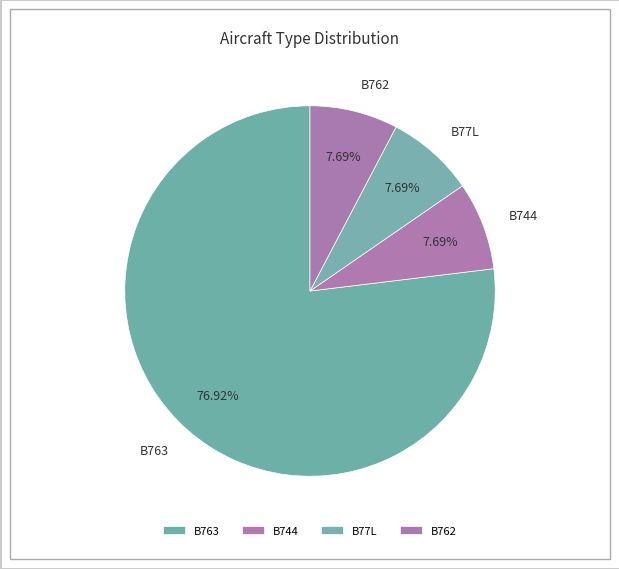

How many segments does this pie chart have?

4